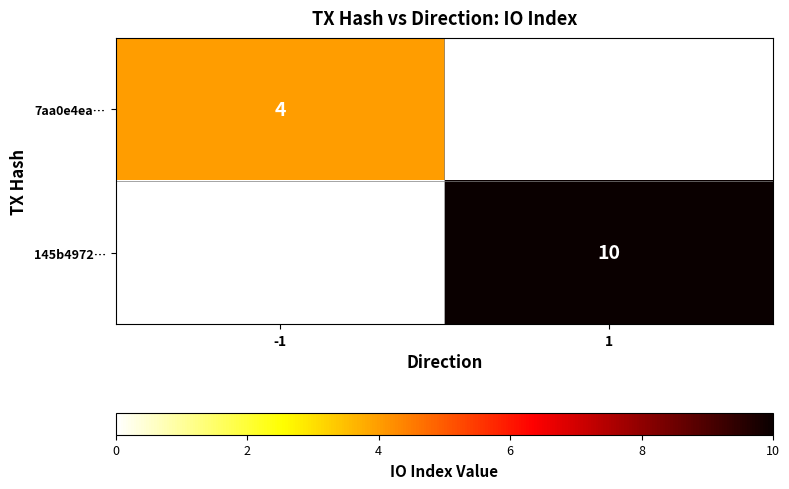

How many data points does each series have?

2